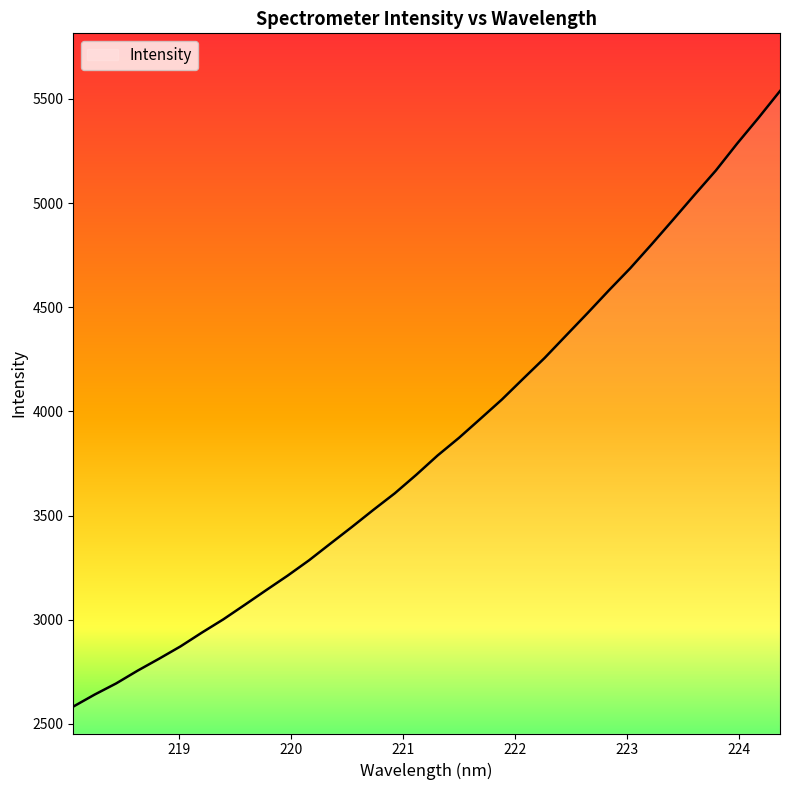

What is the difference between the maximum and minimum values?

2954.9